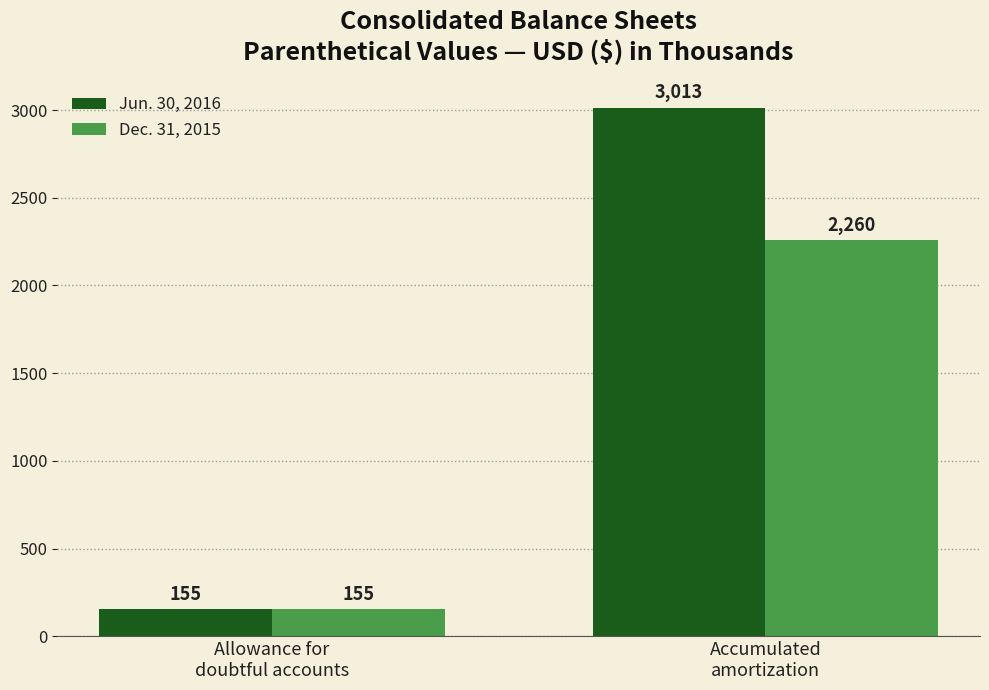

List the series in order of their peak value, lowest first.

Dec. 31, 2015, Jun. 30, 2016